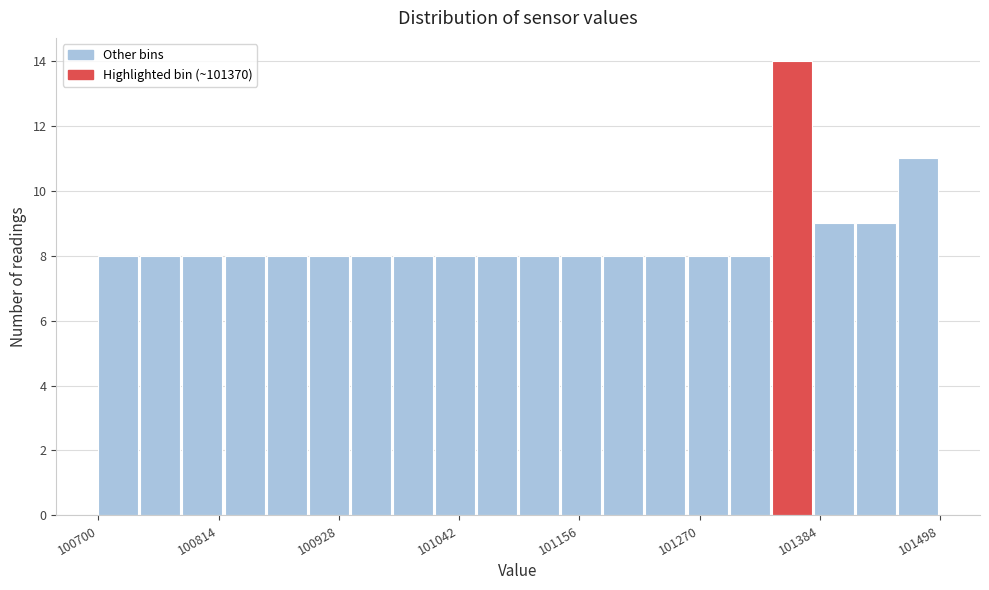

Read against the x-axis, roughly where is the centre of the tallest bar?

101360